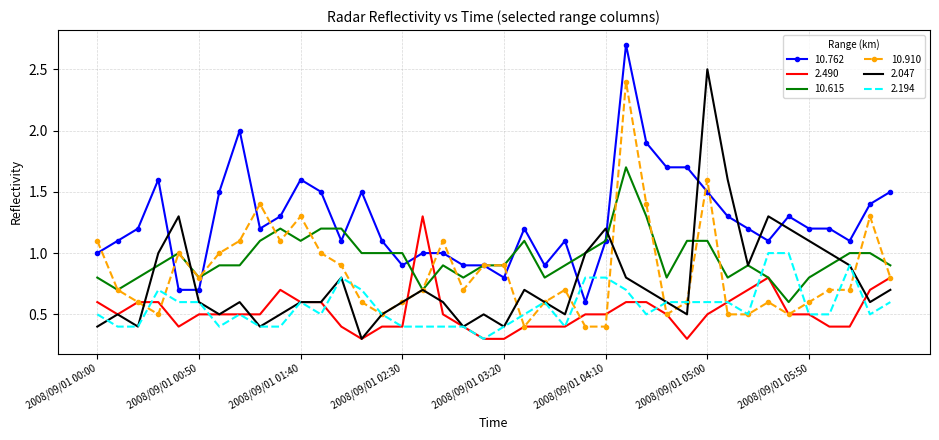

Which series has the largest total across all categories?

10.762